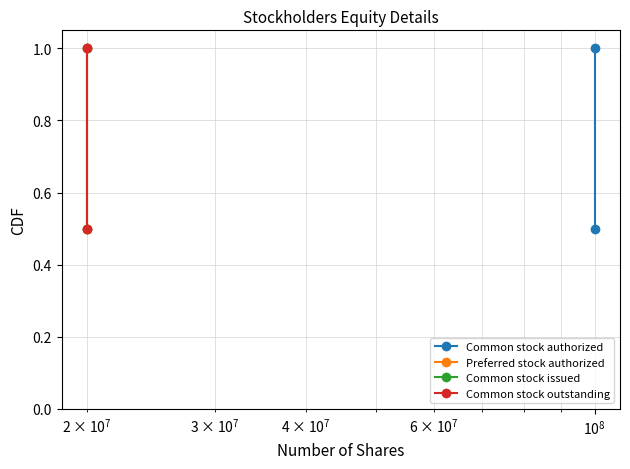

Is the value of Common stock issued at $\mathdefault{10^{7}}$ greater than the value of Common stock outstanding at $\mathdefault{10^{7}}$?

No